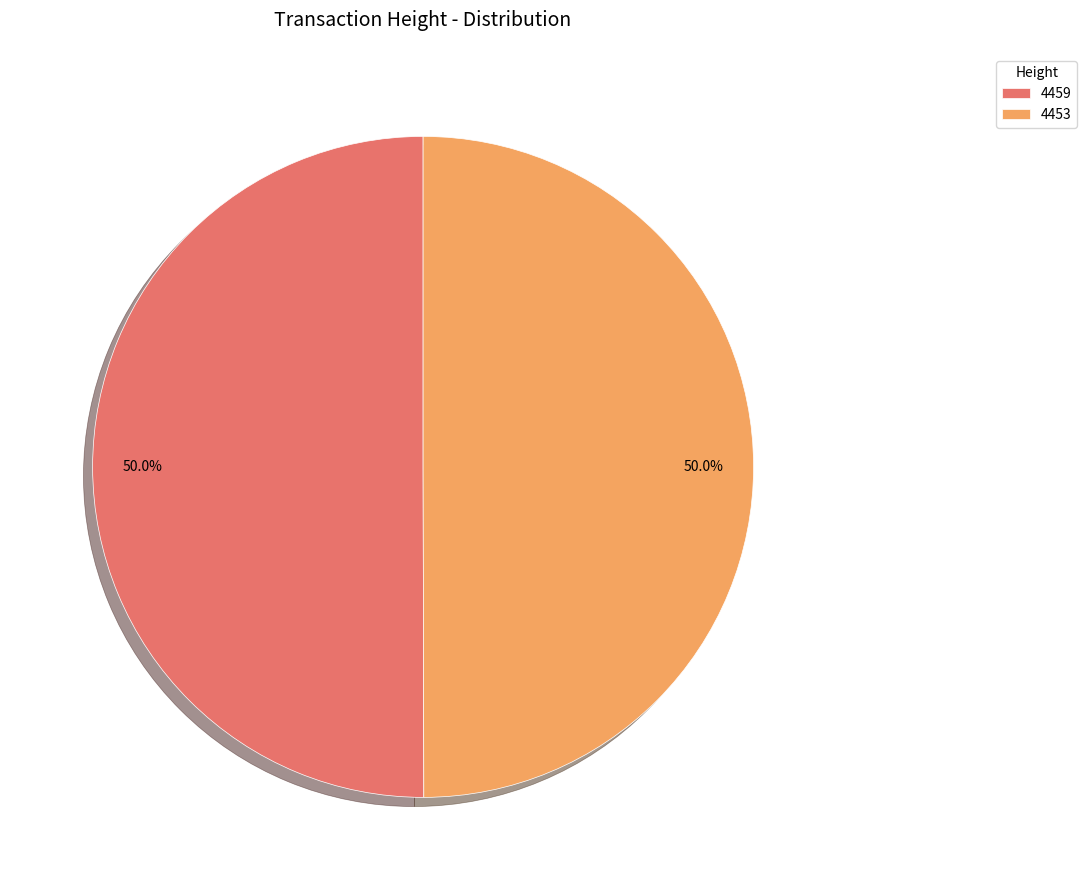

Is the sum of 4453 and 4459 greater than half?

Yes